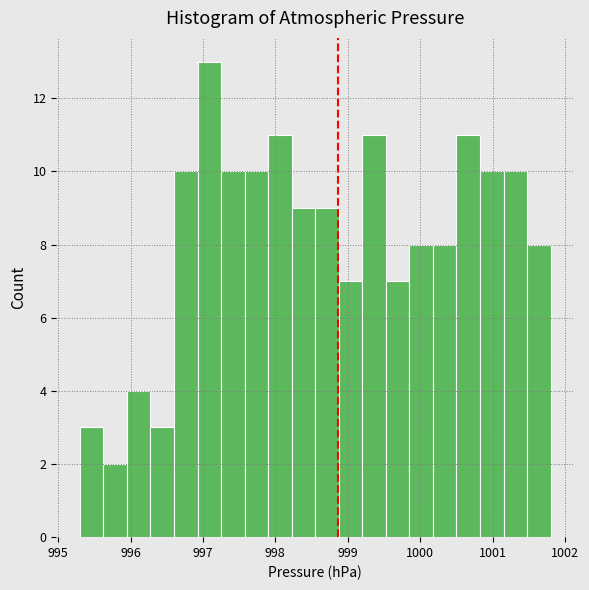

Read against the x-axis, roughly where is the centre of the tallest bar?

997.1